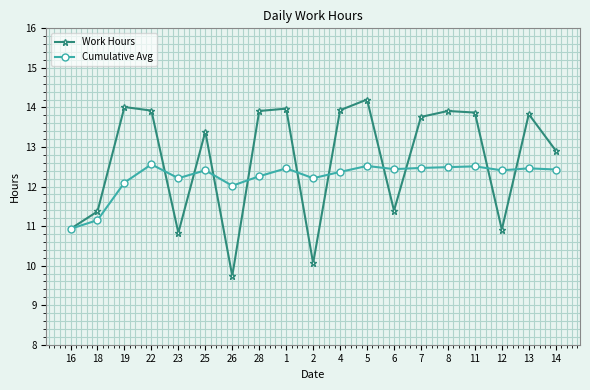

What is the maximum value for Cumulative Avg?

12.6